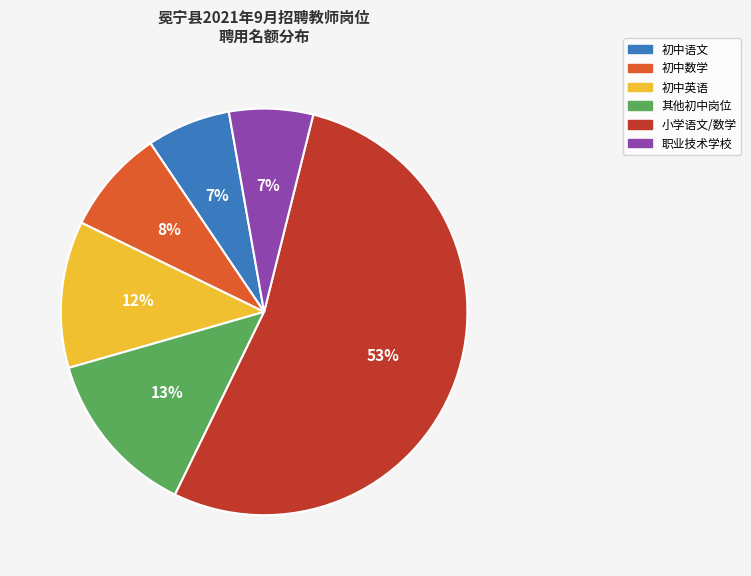

Which has a higher value, 初中语文 or 小学语文/数学?

小学语文/数学